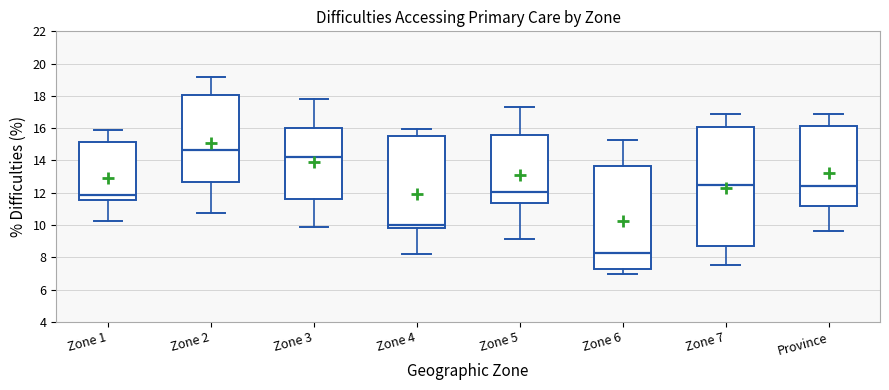

Which box has the highest median line?

Zone 2